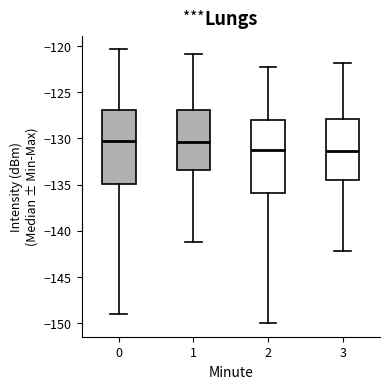

Reading left to right, transcribe this box plot: for each box, give where its median line is, the range the box spans, and where its two whiskers end, as read against the y-axis. The values are not printed on the chart, so give them approximately, as read against the axis.

0: median -130.5, box -135.0 to -127.0, whiskers -149.0 to -120.5
1: median -130.5, box -133.5 to -127.0, whiskers -141.0 to -121.0
2: median -131.5, box -136.0 to -128.0, whiskers -150.0 to -122.5
3: median -131.5, box -134.5 to -128.0, whiskers -142.0 to -122.0